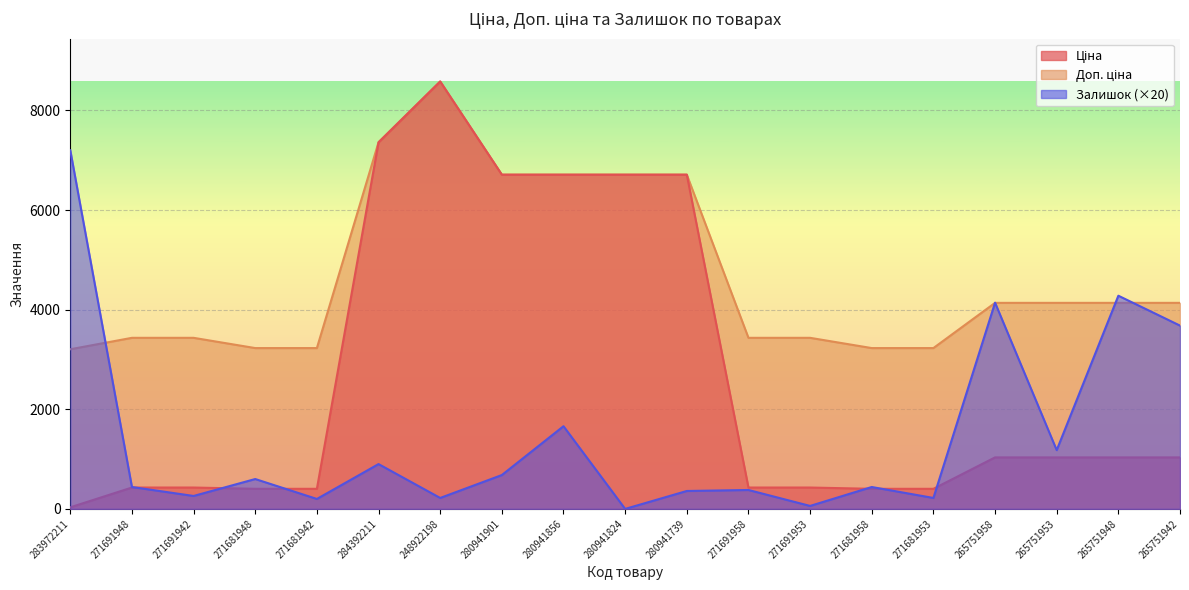

Which category has the lowest value in the Ціна series?

283972211